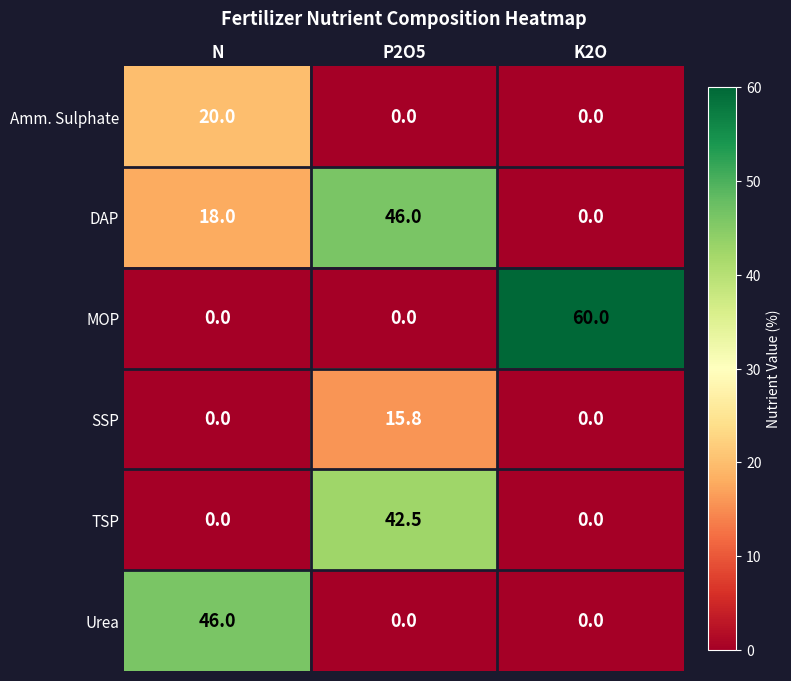

Reading left to right, list all the values displayed in this chart.

Amm. Sulphate: N=20.0	P2O5=0.0	K2O=0.0
DAP: N=18.0	P2O5=46.0	K2O=0.0
MOP: N=0.0	P2O5=0.0	K2O=60.0
SSP: N=0.0	P2O5=15.8	K2O=0.0
TSP: N=0.0	P2O5=42.5	K2O=0.0
Urea: N=46.0	P2O5=0.0	K2O=0.0